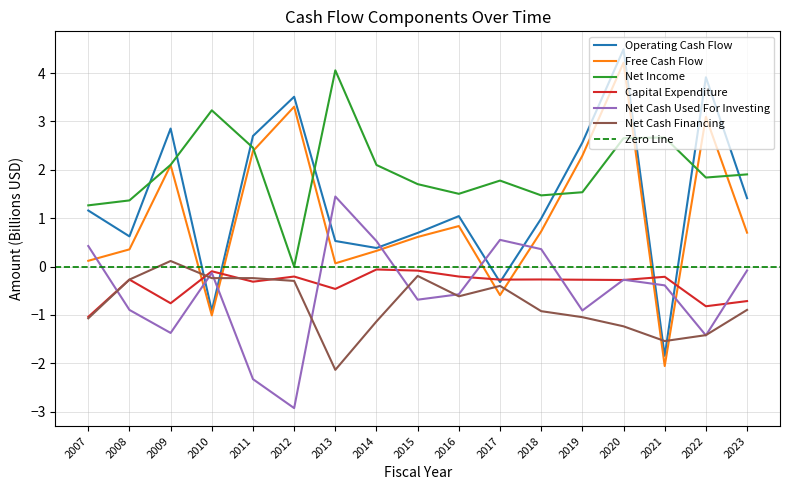

What are all the series names shown in the legend?

Operating Cash Flow, Free Cash Flow, Net Income, Capital Expenditure, Net Cash Used For Investing, Net Cash Financing